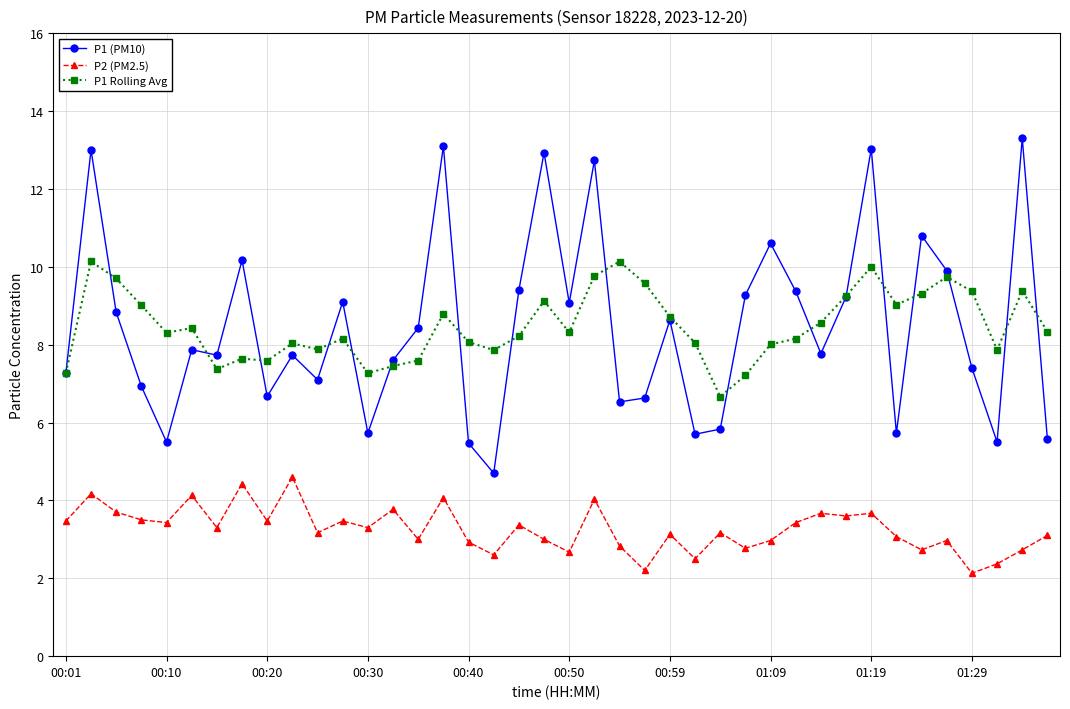

What is the value of the P1 (PM10) point at the 5th from the left?

5.5